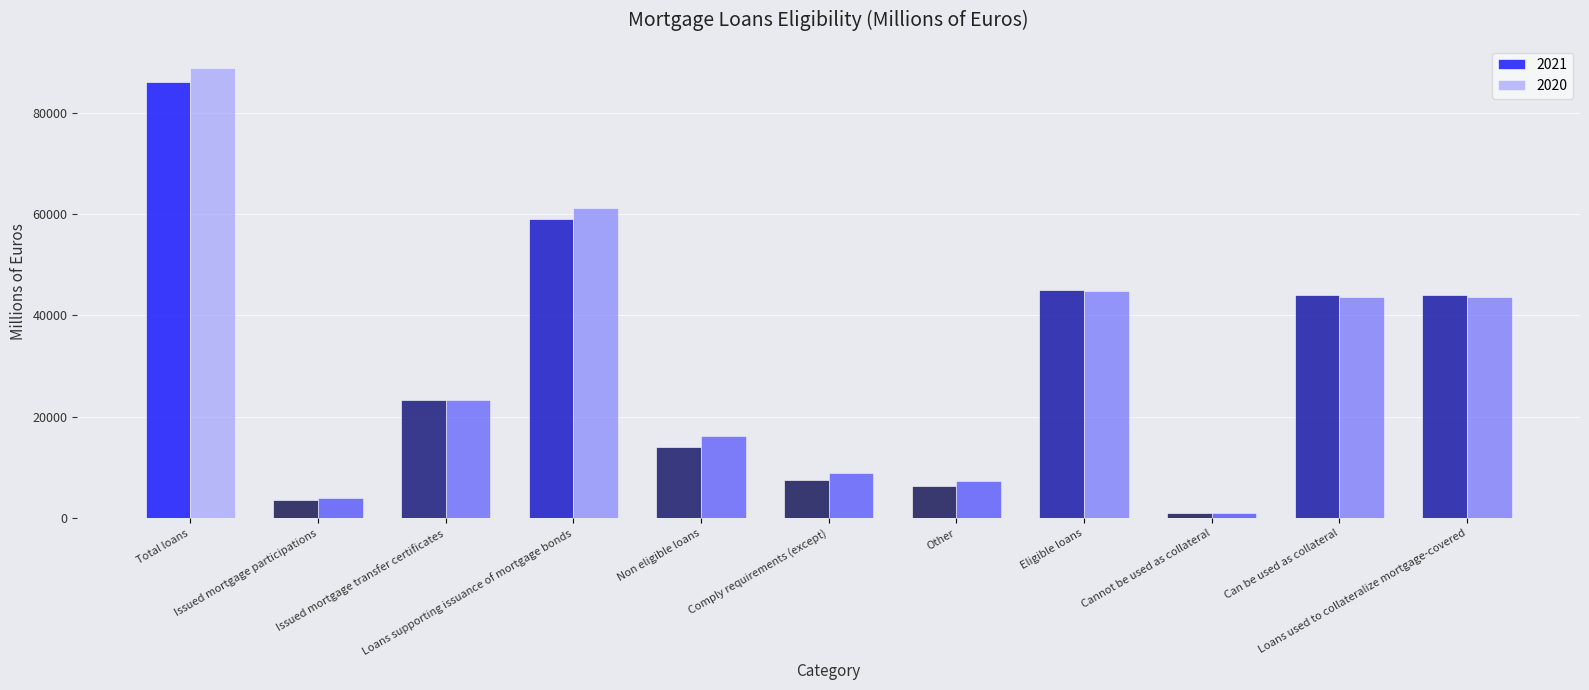

Reading right to left, transcribe all the data shown in this chart.

2021: 43963	43963	1043	45006	6377	7623	14000	59006	23403	3703	86112
2020: 43685	43685	1169	44854	7344	9006	16350	61204	23435	4114	88753